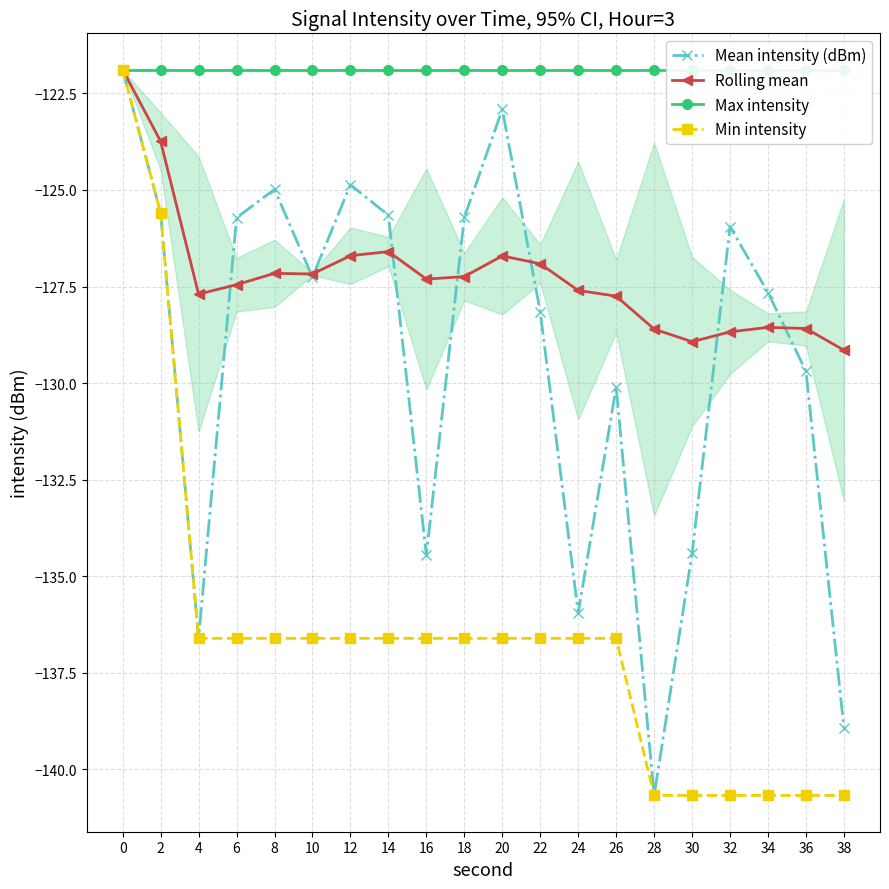

How many lines are shown in the chart?

4